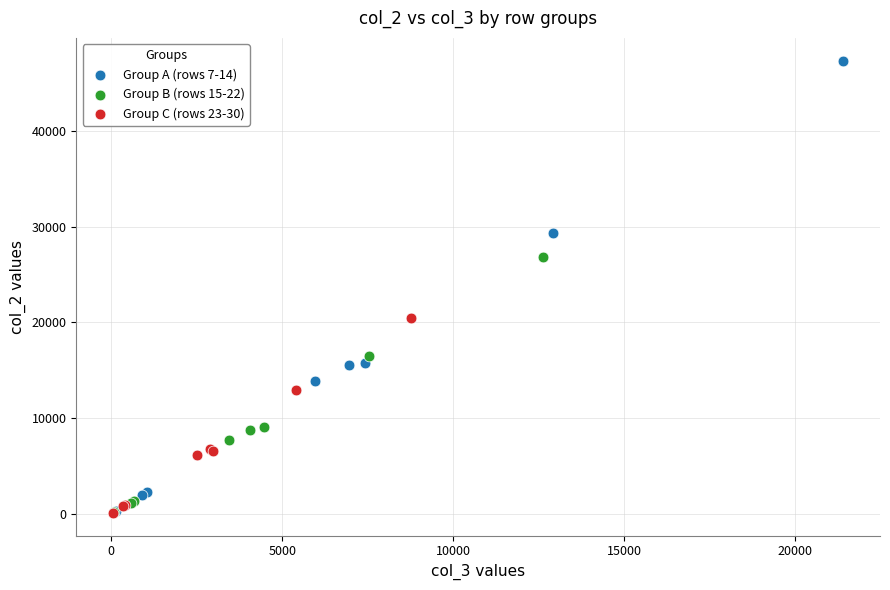

Which series contains the highest Y value?

Group A (rows 7-14)